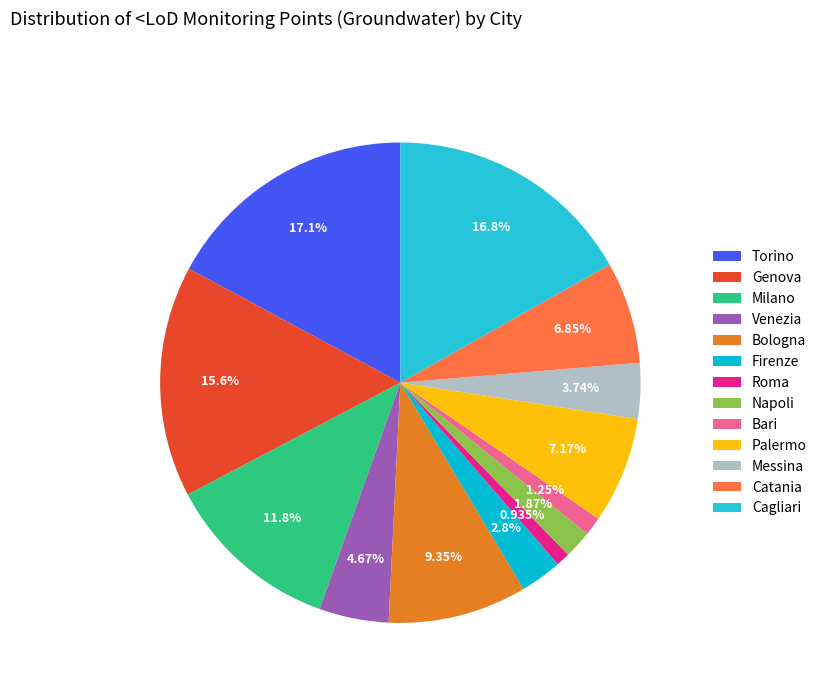

How many slices are in this pie chart?

13